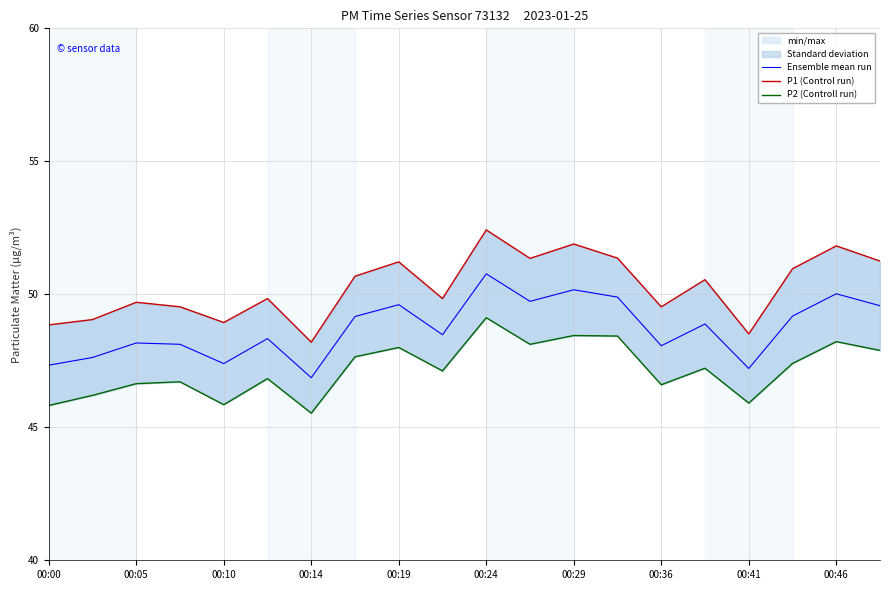

Does the chart display data point markers on the line(s)?

No